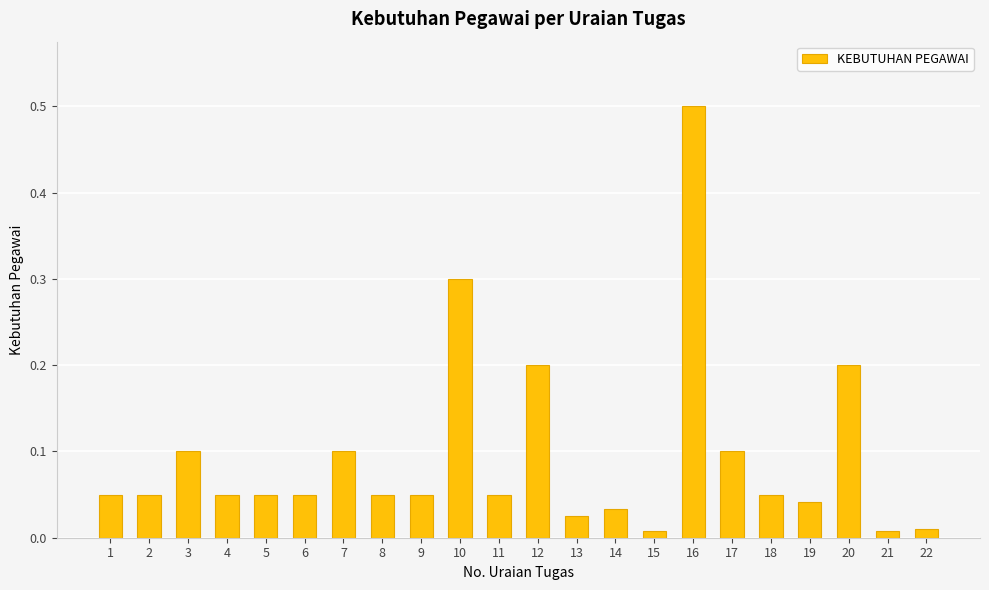

The value at 3 is 0.1. True or false?

True